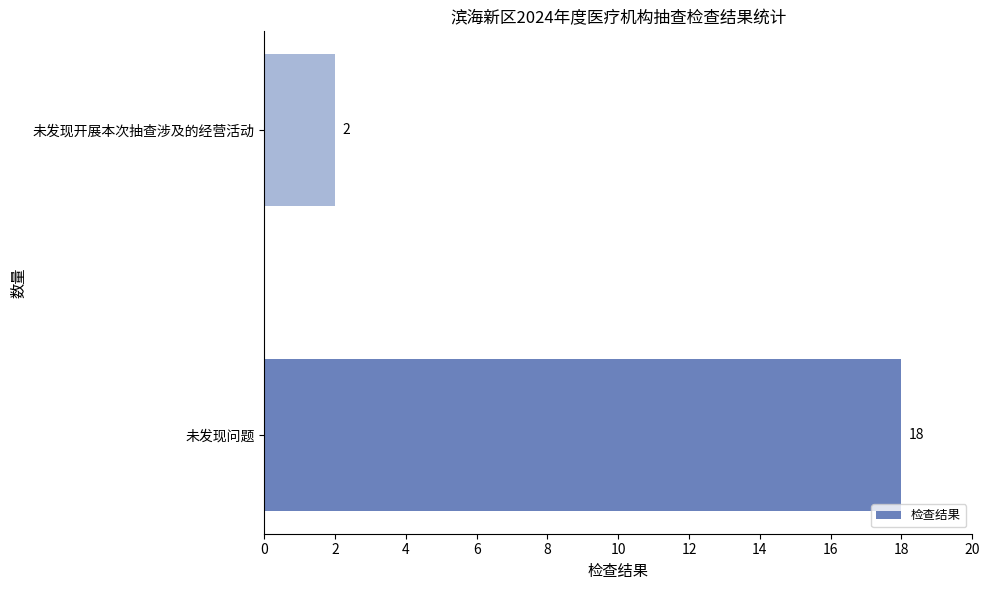

Reading bottom to top, what are all the values shown in this chart?

未发现问题=18	未发现开展本次抽查涉及的经营活动=2